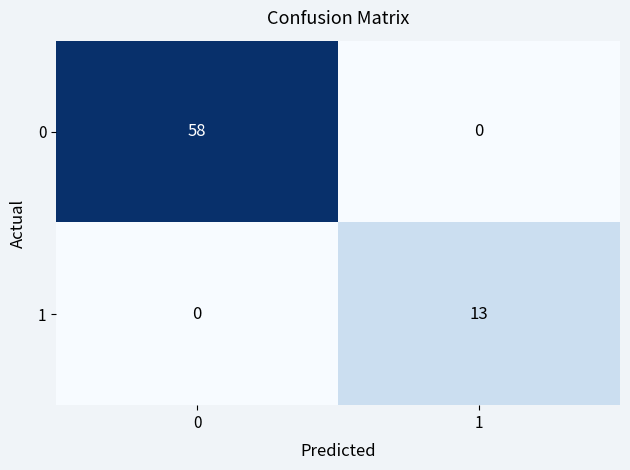

List the series in order of their peak value, lowest first.

1, 0